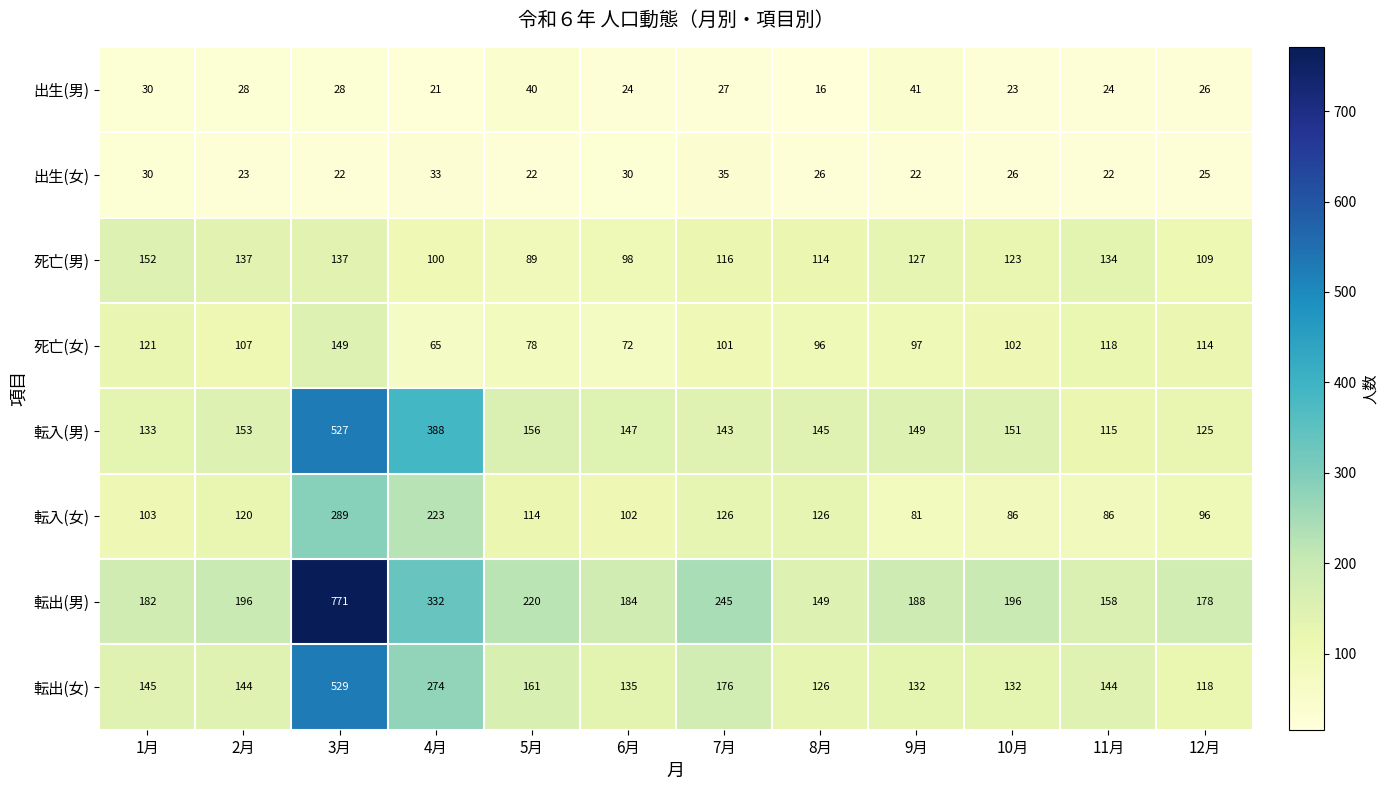

How many series are shown in this chart?

8